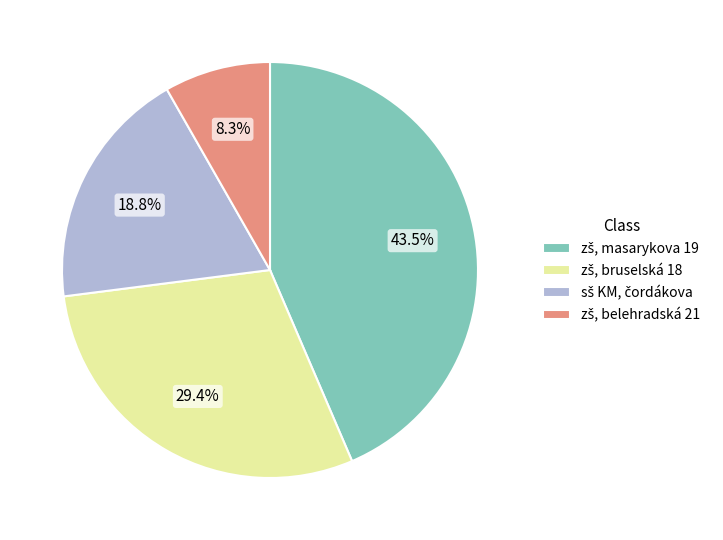

To the nearest percent, what is the average slice percentage?

25%